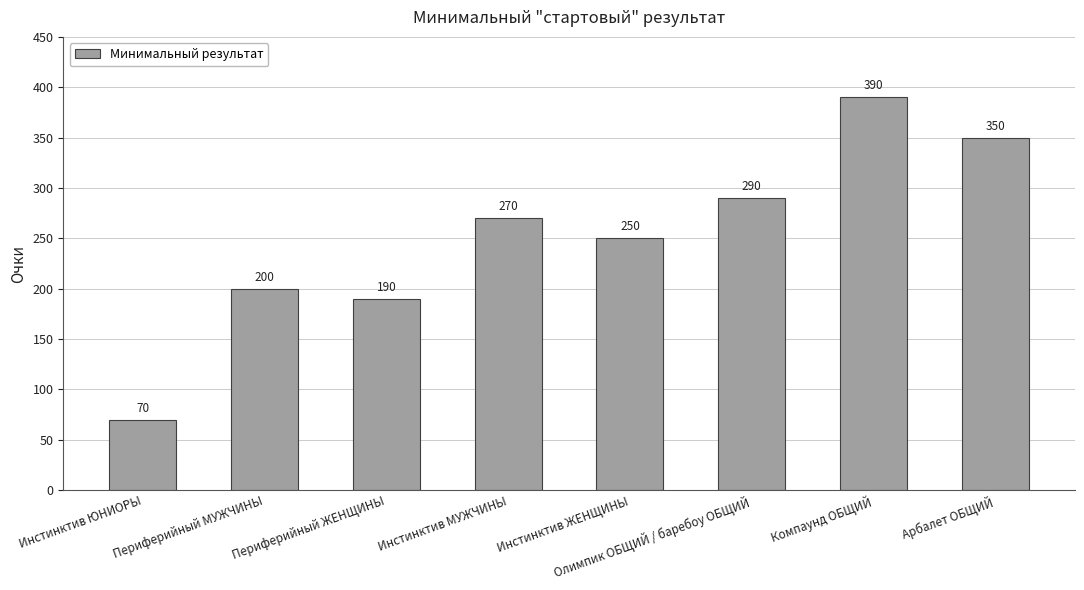

What is the label of the 4th bar from the right?

Инстинктив ЖЕНЩИНЫ